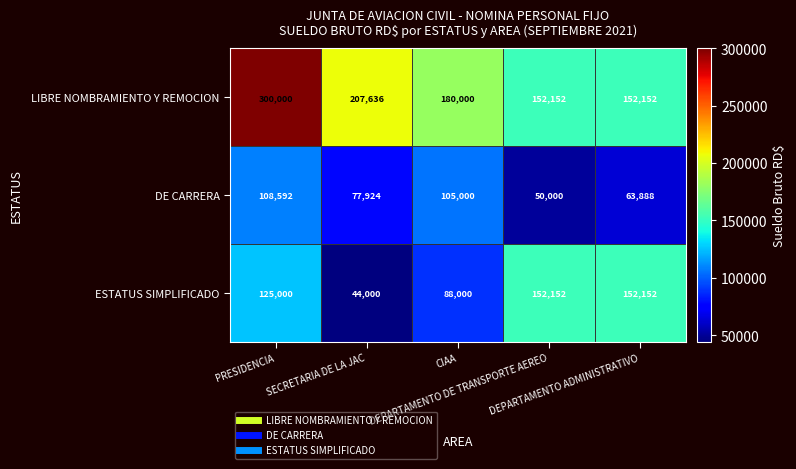

What is the highest value of the DE CARRERA series?

108592